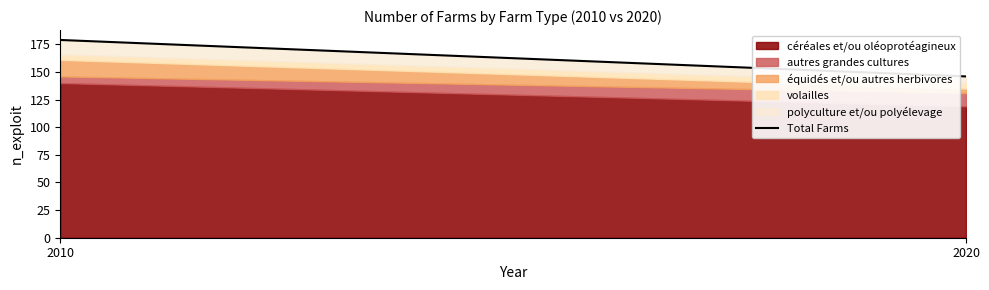

Reading right to left, what are all the values shown in this chart?

2020=146	2010=179